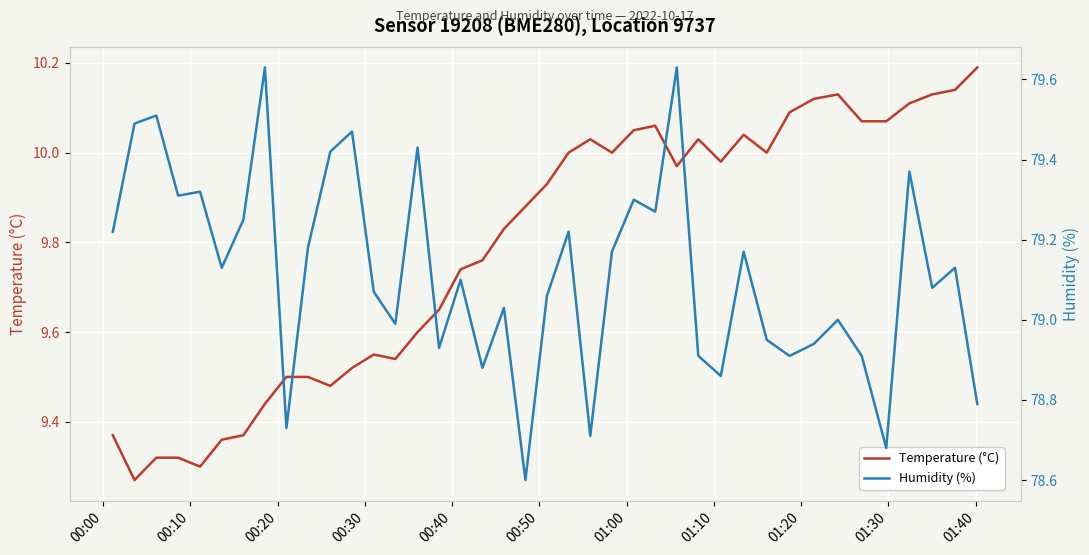

At which label does Humidity (%) first exceed 79?

00:00